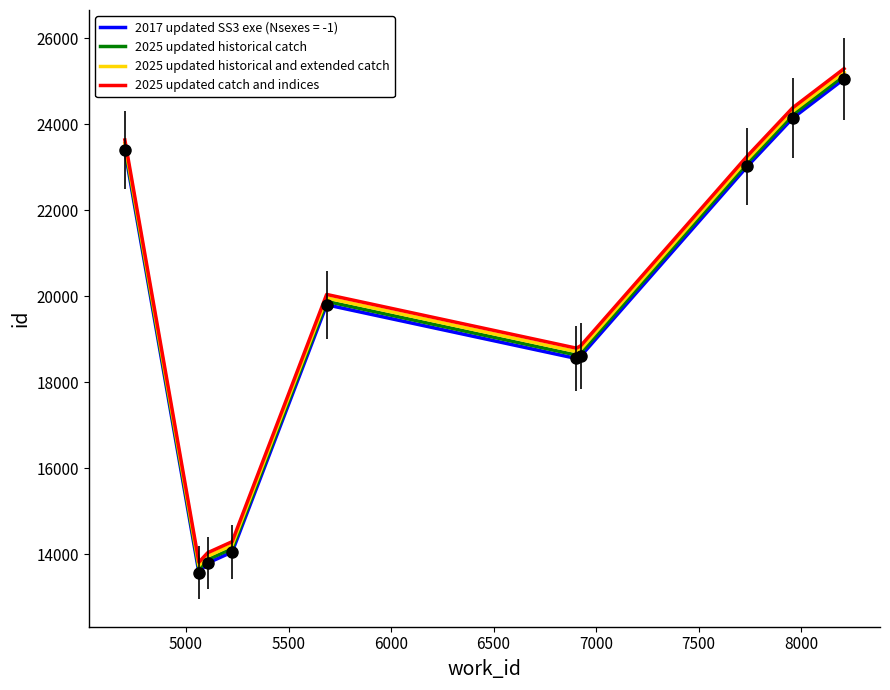

What is the greatest value displayed?

25288